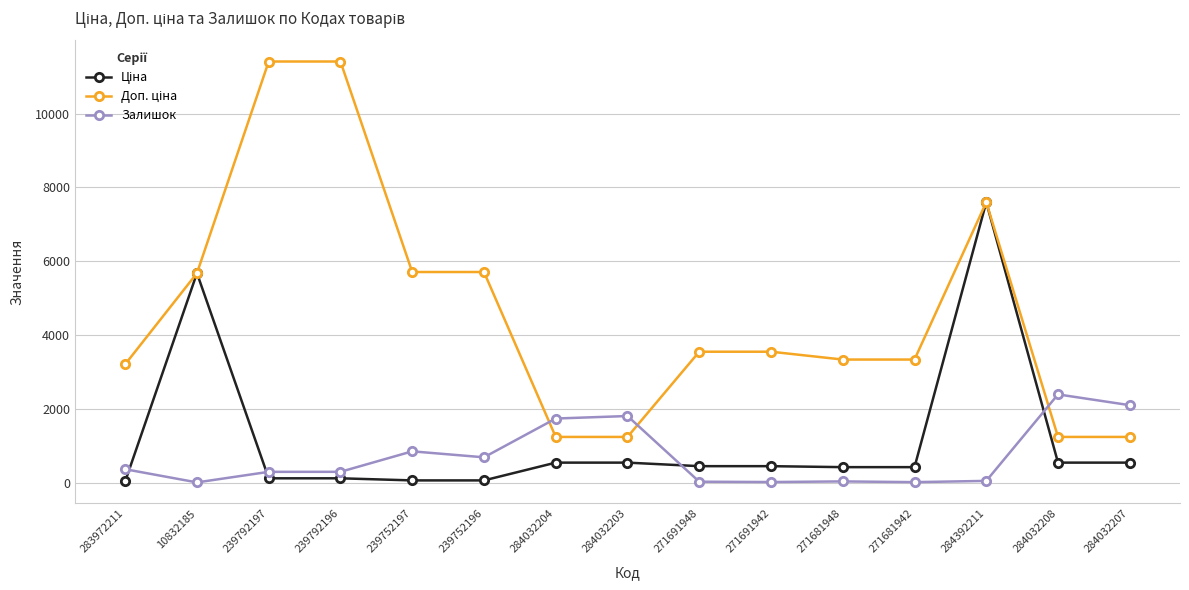

At which category is the sum across all series the highest?

284392211